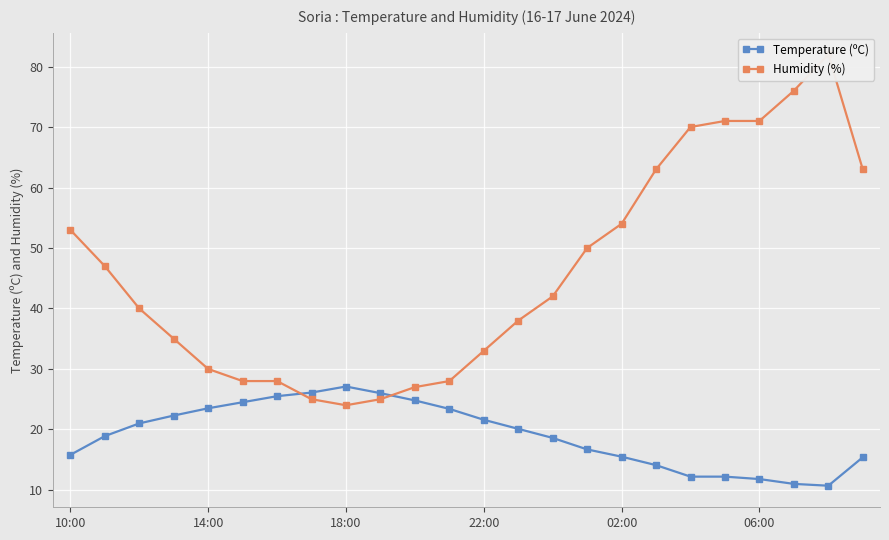

True or false: Temperature (ºC) has a value of 34.5 at 10.

False